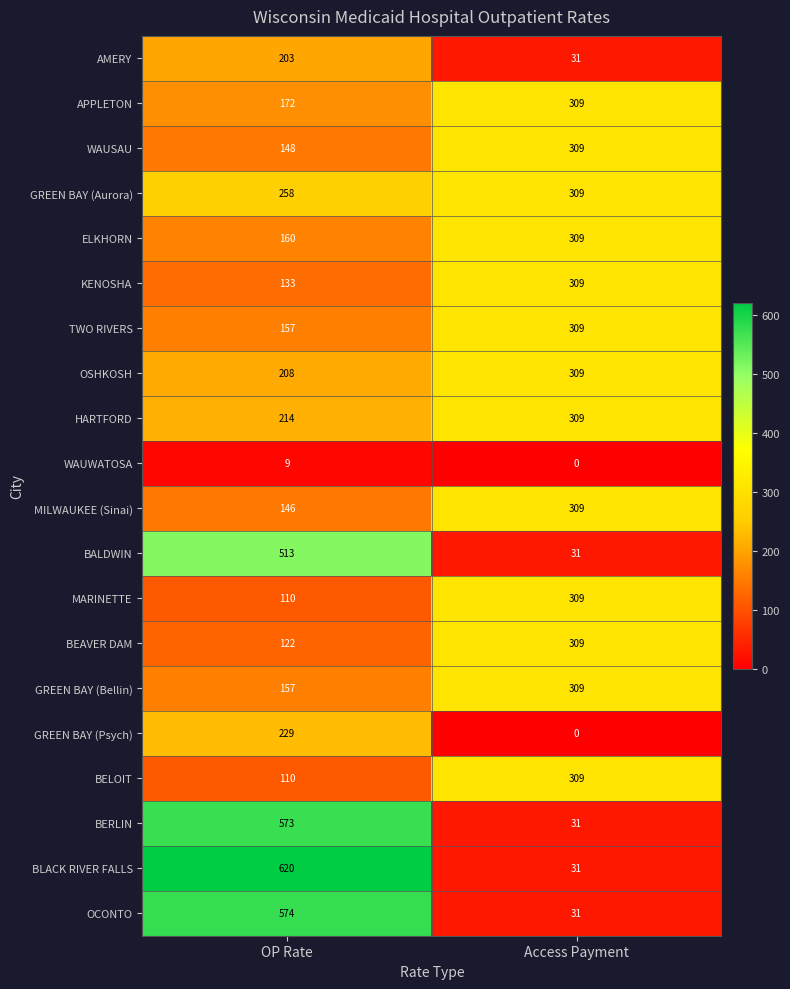

What is the maximum value shown in the chart?

620